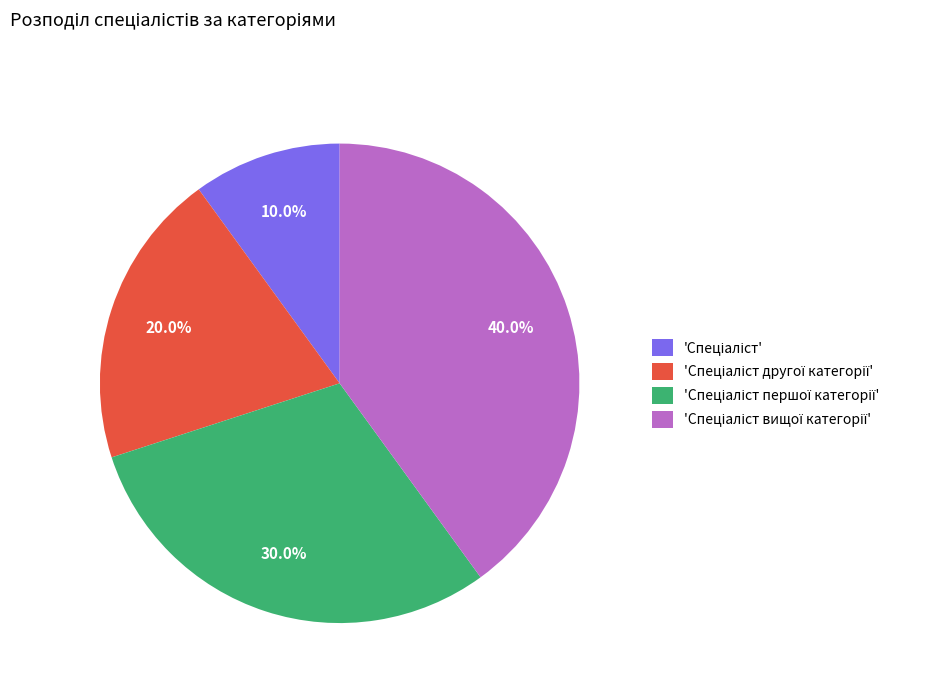

Is there a majority slice in this chart?

No